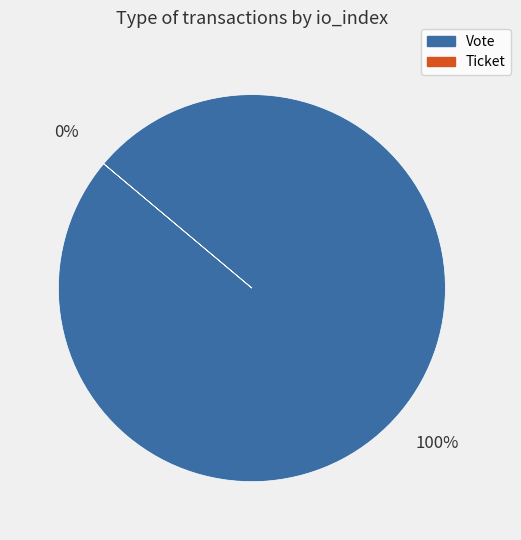

What percentage do Vote and Ticket together represent?

100.0%